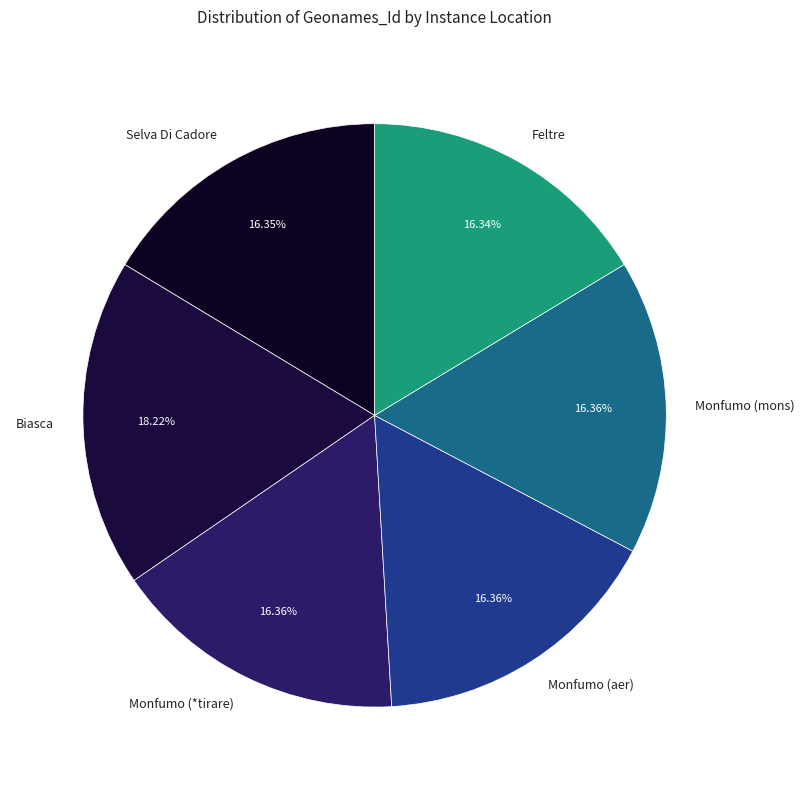

Does Monfumo (mons) represent more than half of the total?

No